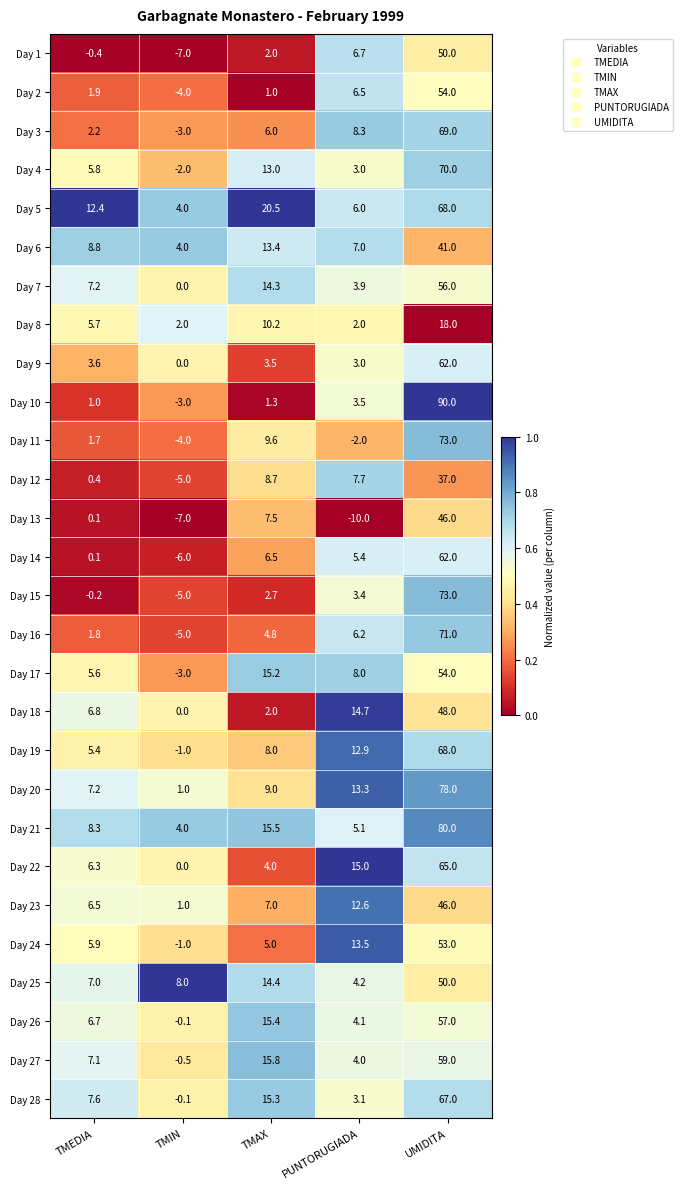

What is the total value across all series at TMAX?

251.6